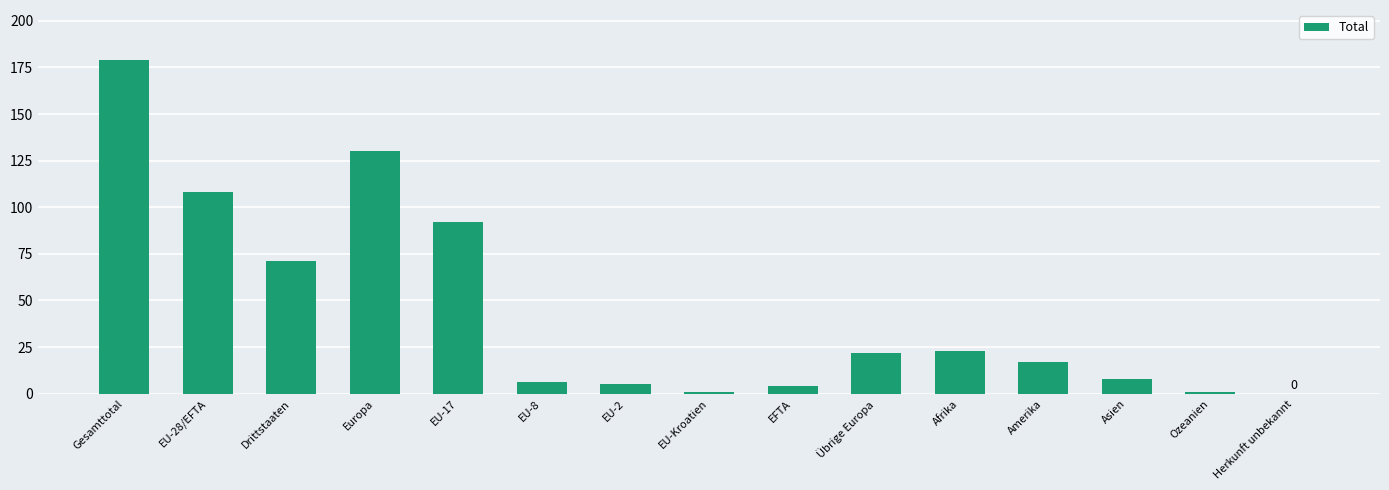

What is the sum of all values?

667